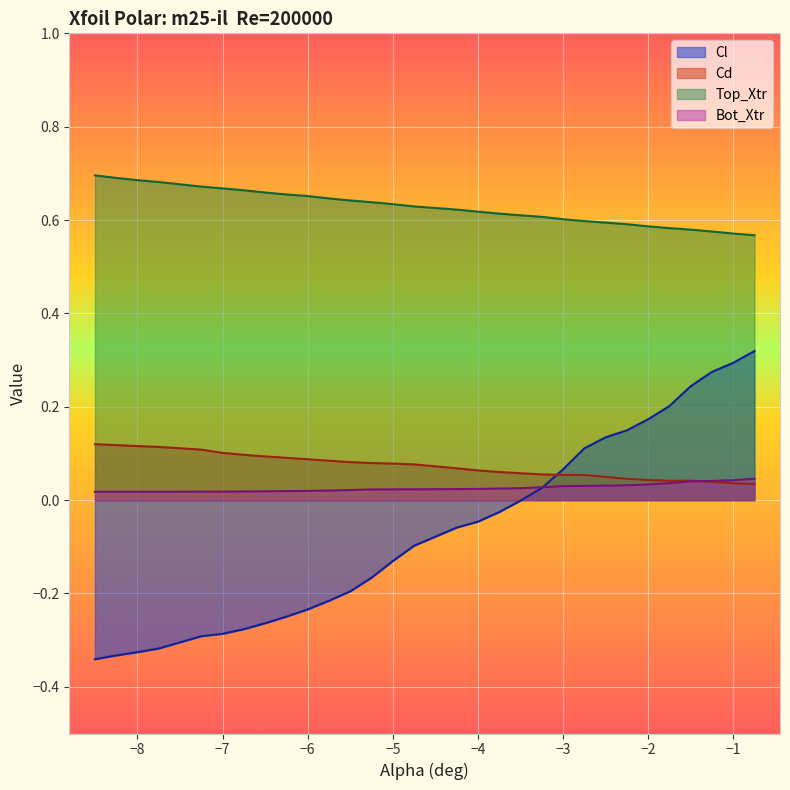

What is the difference between the Top_Xtr values at -6.0 and -1.0?

0.1